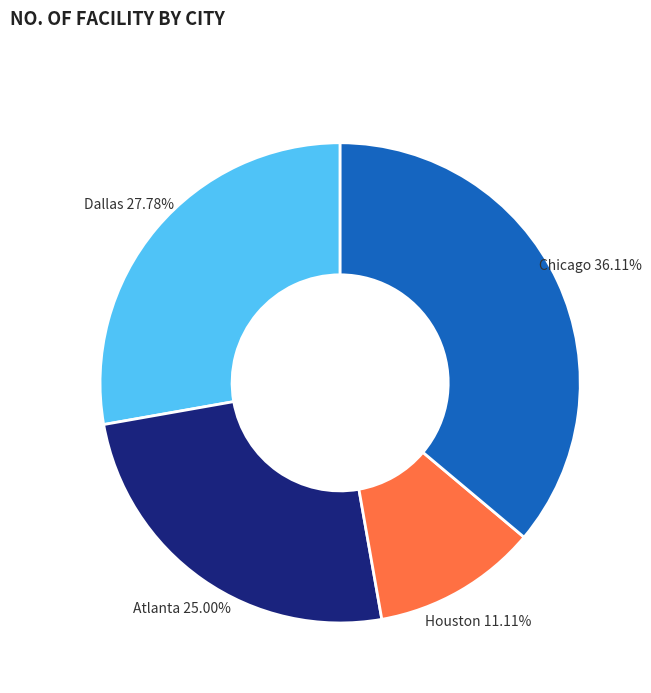

What percentage is NOT represented by Chicago?

63.9%